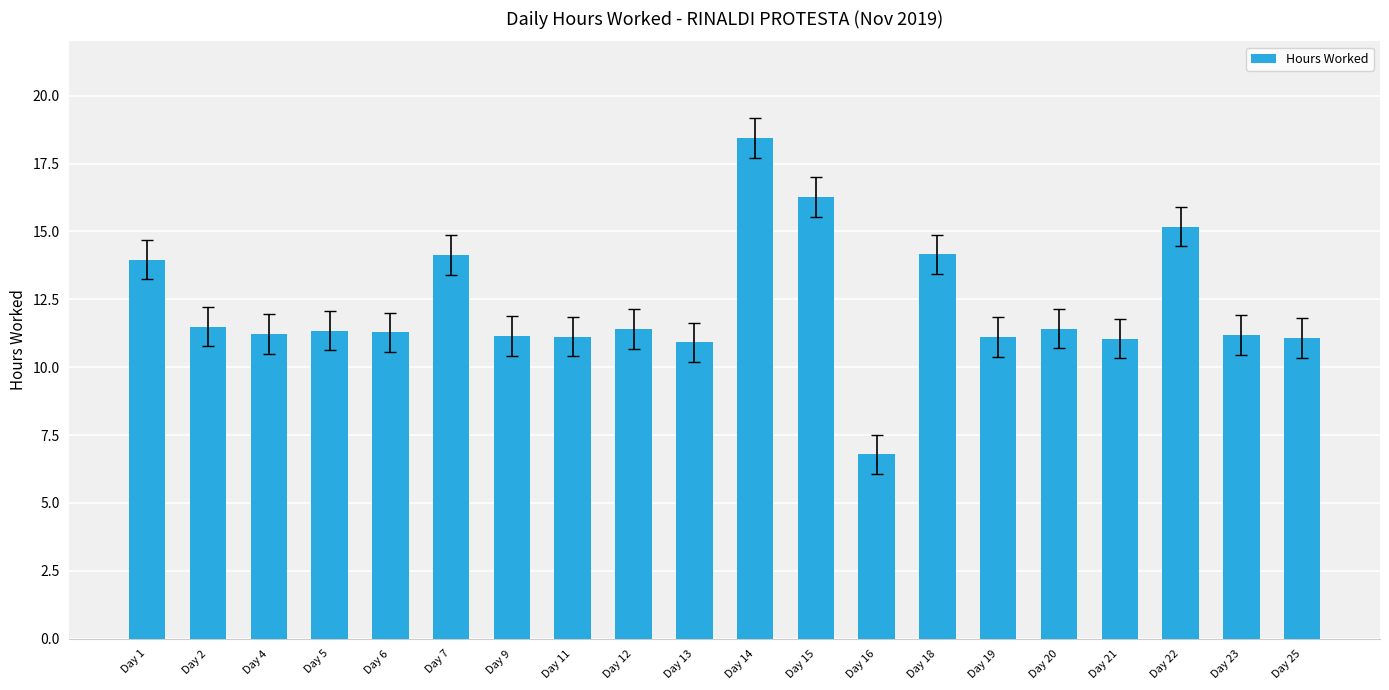

Which category has the lowest value across all series?

Day 16